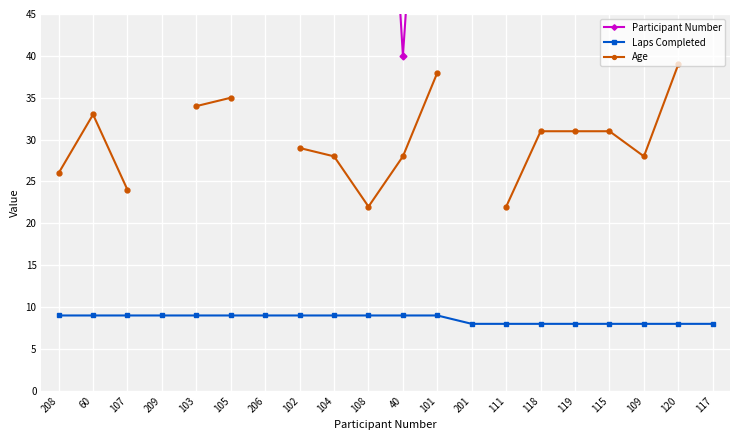

Is the value of Laps Completed at 206 greater than the value of Age at 208?

No